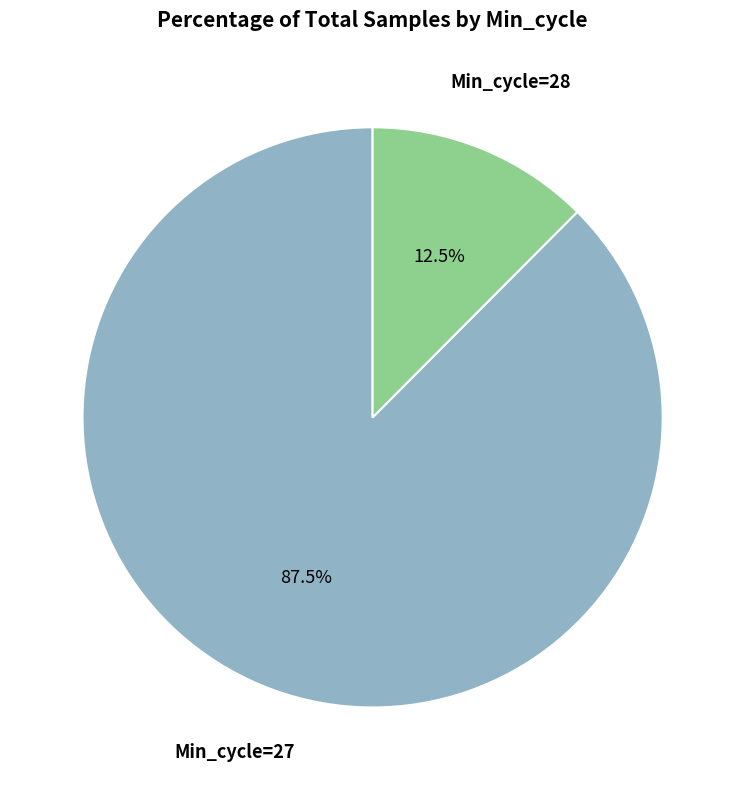

Is there a majority slice in this chart?

Yes